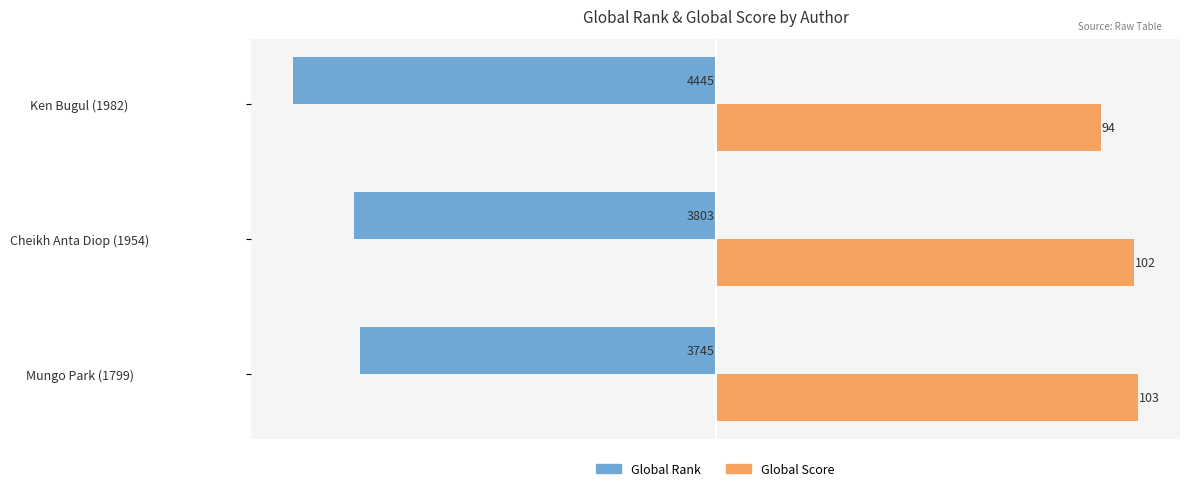

What are all the series names shown in the legend?

Global Rank, Global Score